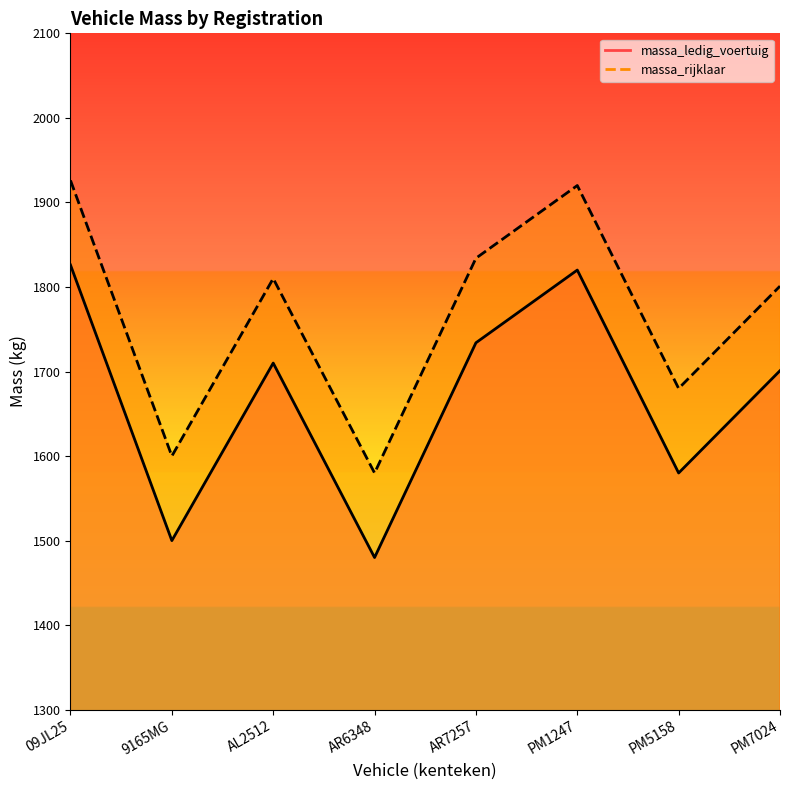

Which series has the largest total across all categories?

massa_rijklaar